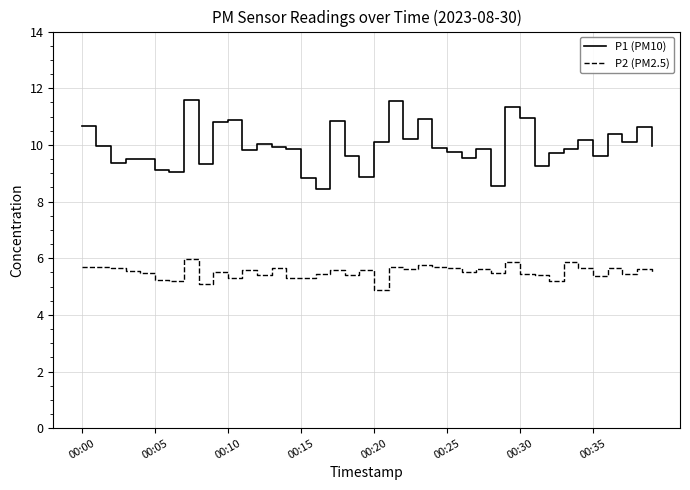

How many values in the P2 (PM2.5) series exceed 5?

39